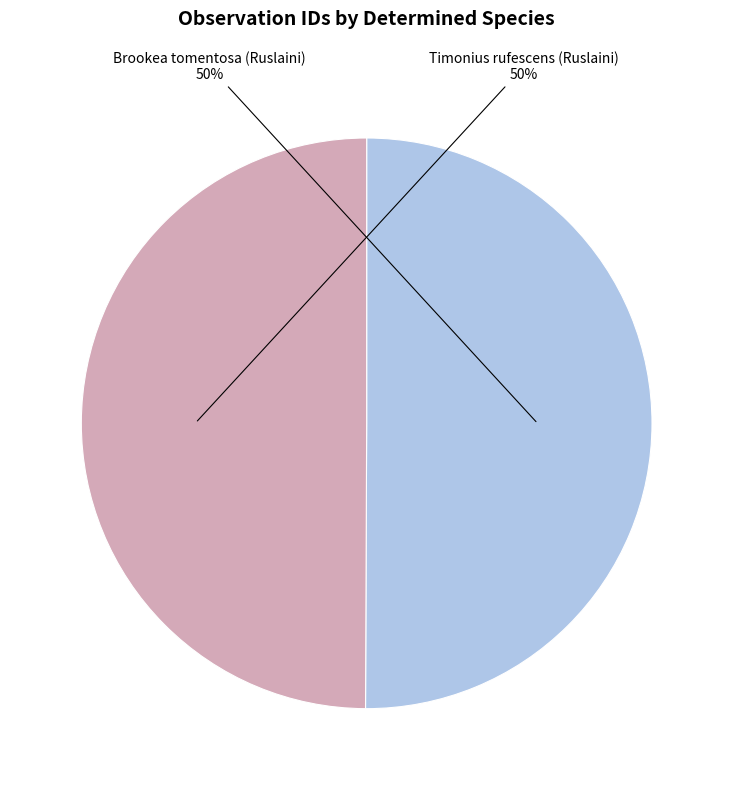

To the nearest percent, what is the average slice percentage?

50%